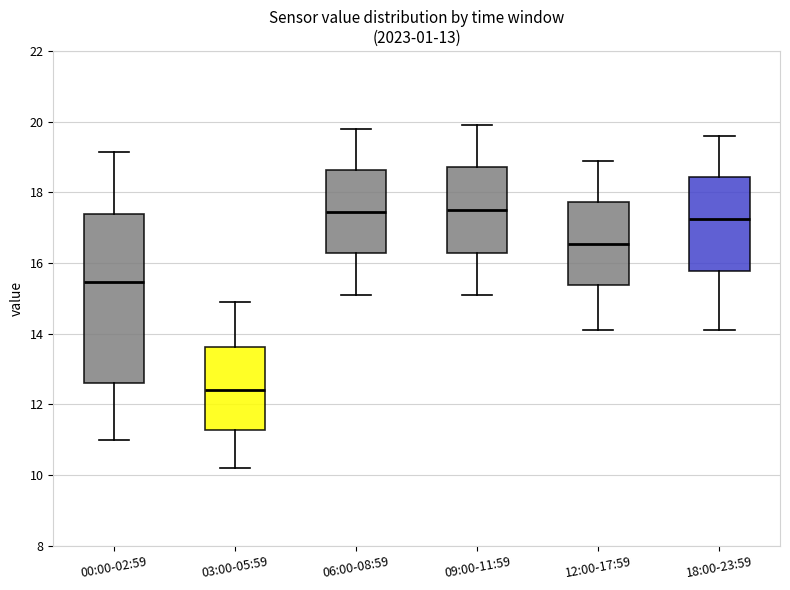

Comparing the boxes themselves (not the whiskers), which one is the tallest?

00:00-02:59